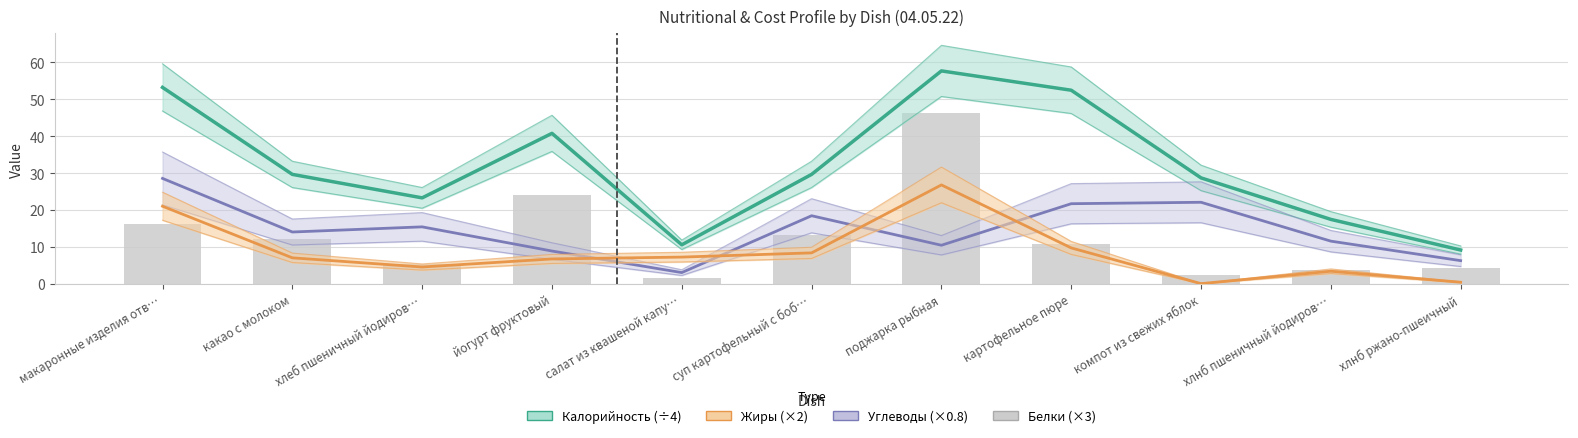

What is the highest value of the Калорийность (÷4) series?

57.6